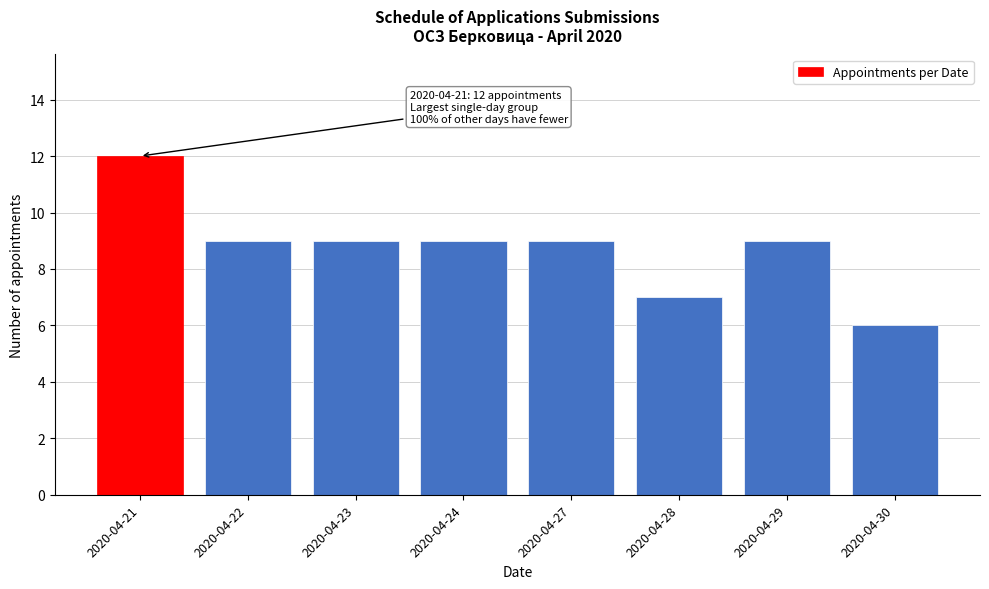

Reading right to left, list all the values displayed in this chart.

2020-04-30=6	2020-04-29=9	2020-04-28=7	2020-04-27=9	2020-04-24=9	2020-04-23=9	2020-04-22=9	2020-04-21=12